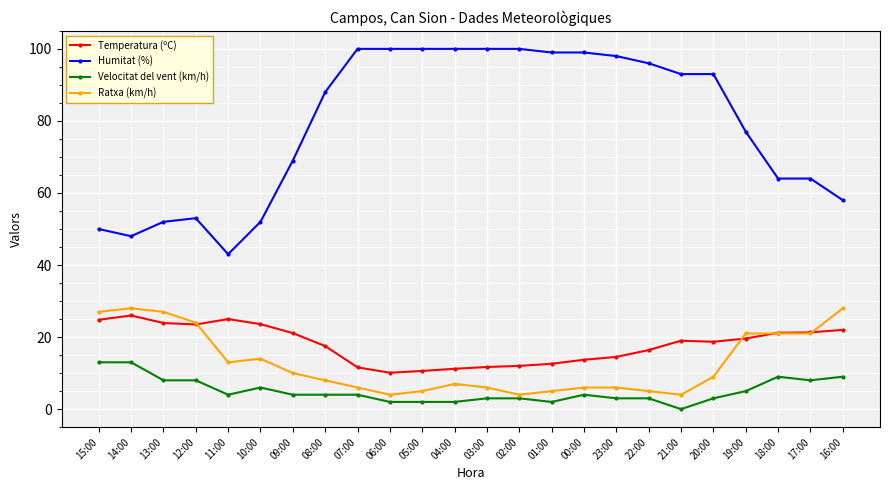

The value of Humitat (%) at 21:00 is 93.0. True or false?

True